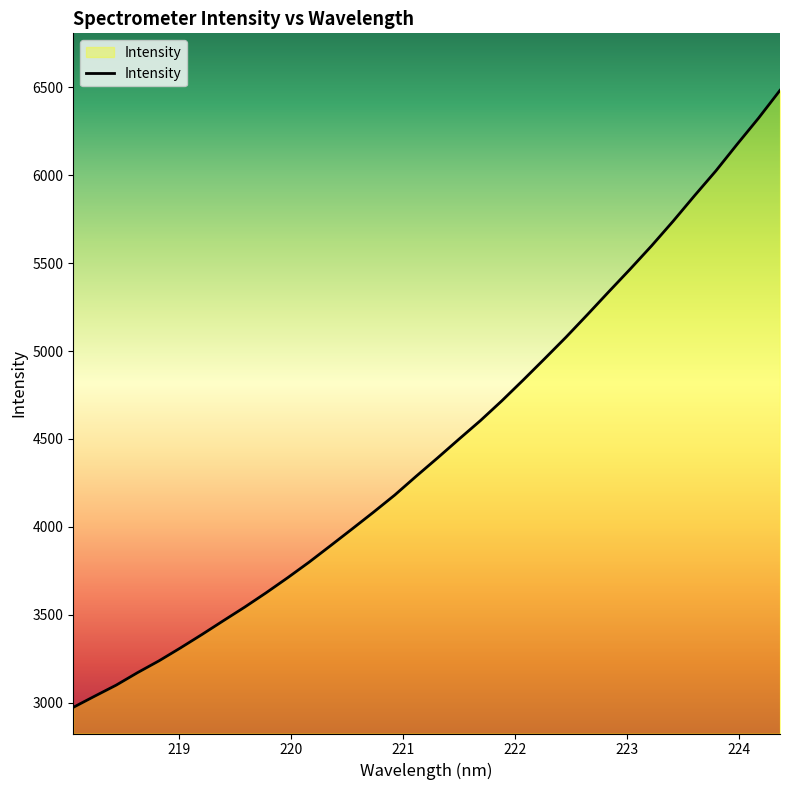

Reading left to right, list all the values displayed in this chart.

2973.9	3037.6	3100.2	3171.5	3238.6	3312.0	3388.0	3466.5	3544.2	3625.8	3711.0	3799.5	3893.0	3987.5	4083.1	4181.3	4288.1	4392.4	4499.2	4604.5	4717.1	4835.5	4956.6	5079.2	5207.4	5337.8	5466.6	5599.0	5738.1	5882.9	6024.3	6176.5	6325.0	6482.6